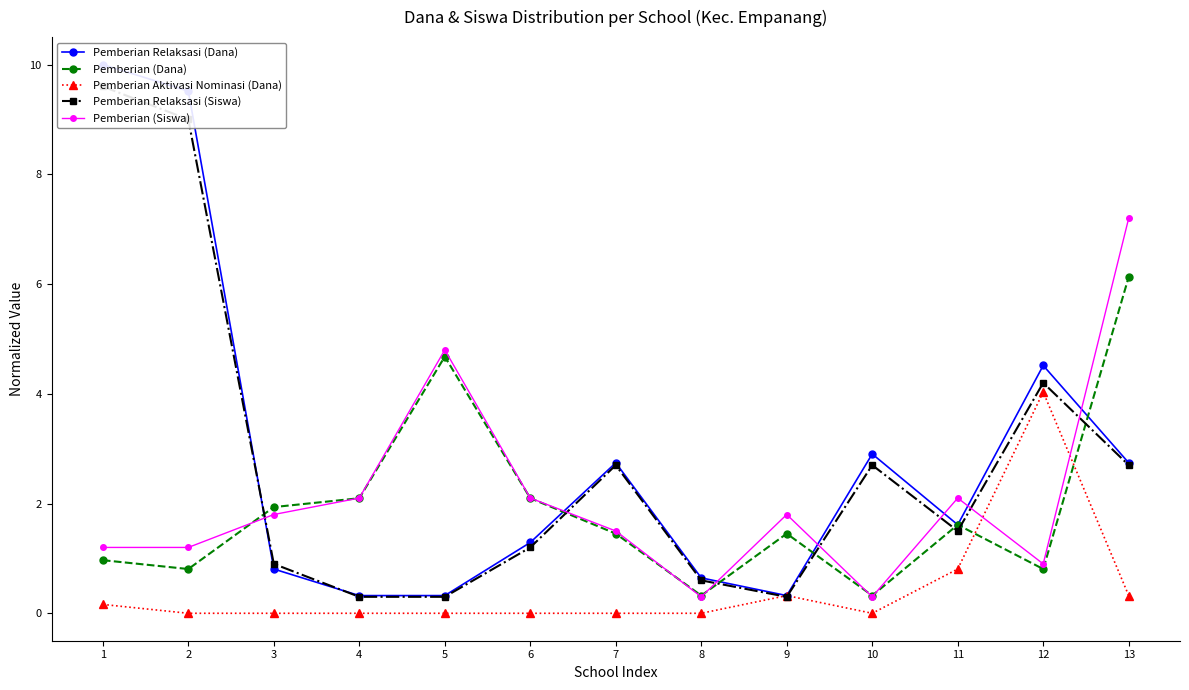

Where does the Pemberian (Siswa) series first go above 1?

1